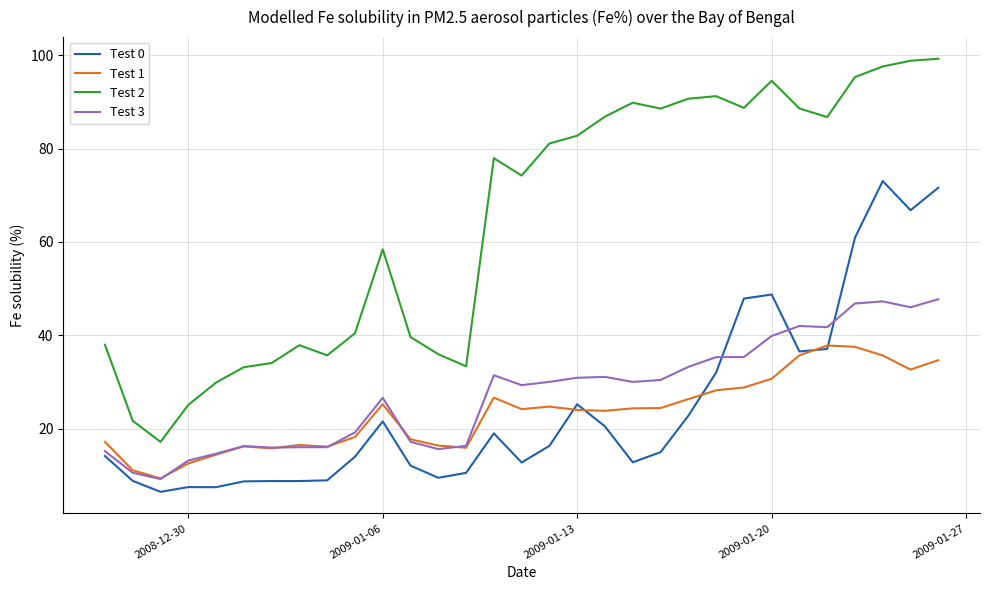

List the series in order of their peak value, highest first.

Test 2, Test 0, Test 3, Test 1